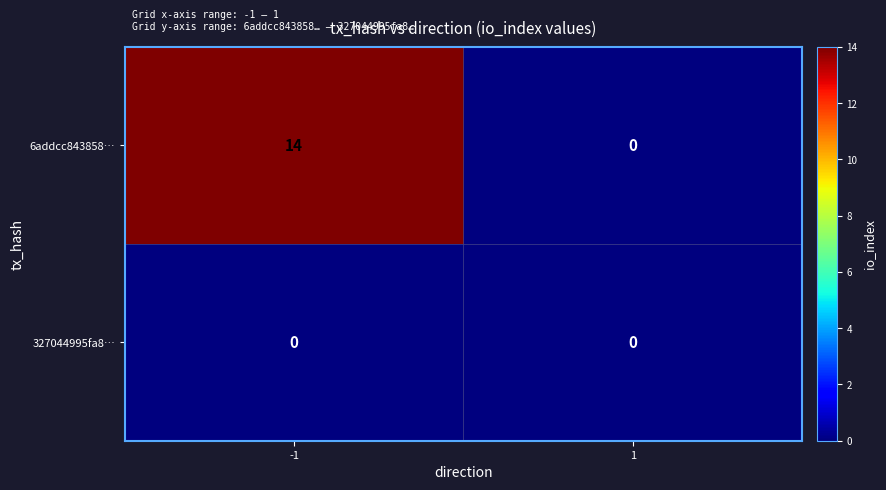

At which category is the sum across all series the highest?

-1